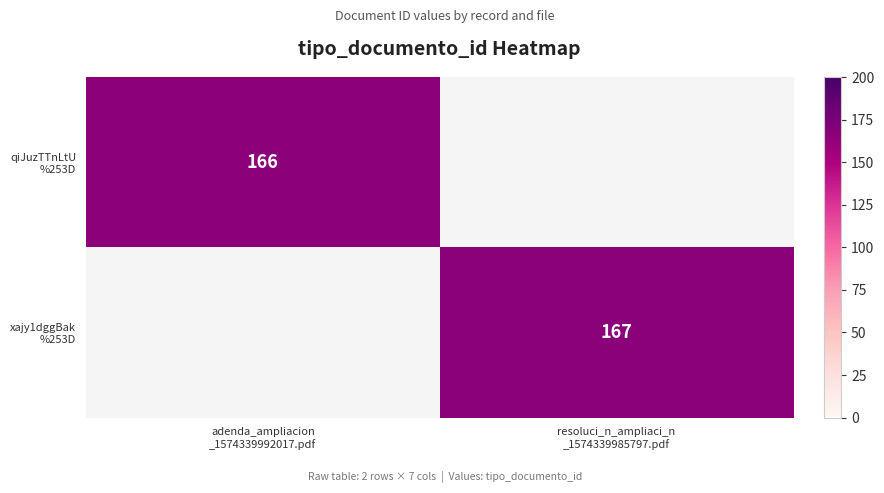

Which label corresponds to the largest value in the chart?

resoluci_n_ampliaci_n
_1574339985797.pdf